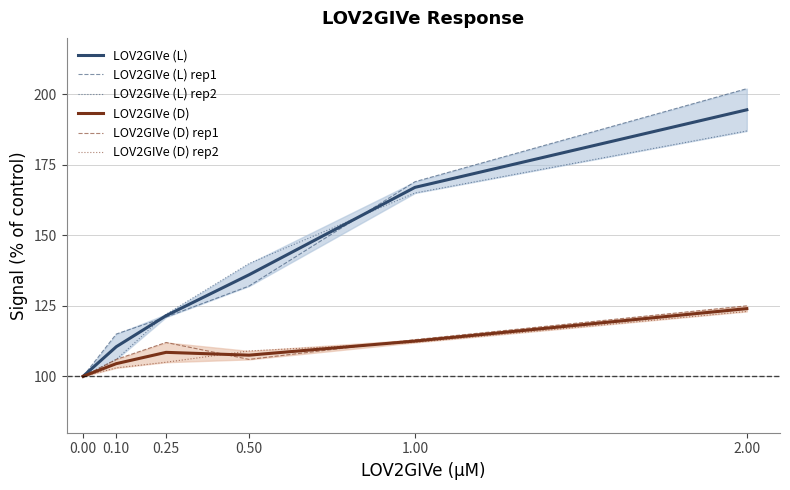

What is the difference between the maximum and minimum values in the LOV2GIVe (L) rep1 series?

102.0